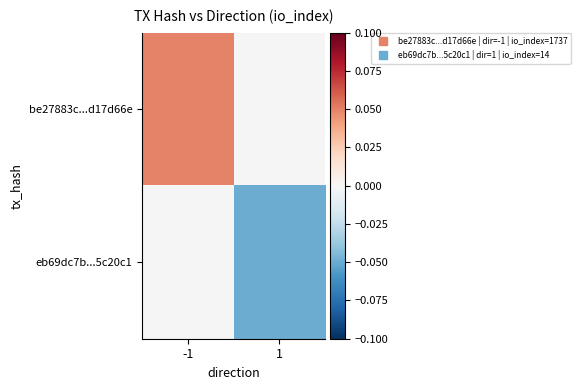

Which category has the lowest value across all series?

1